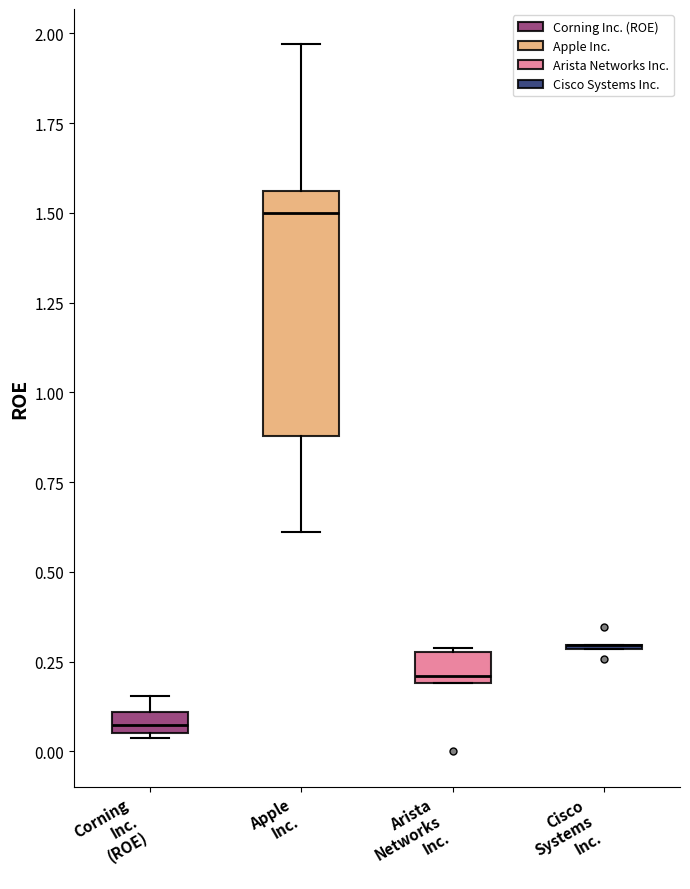

Where is the upper edge of the box for Corning Inc. (ROE) on the y-axis? The values are not printed on the chart, so give them approximately, as read against the axis.

0.10